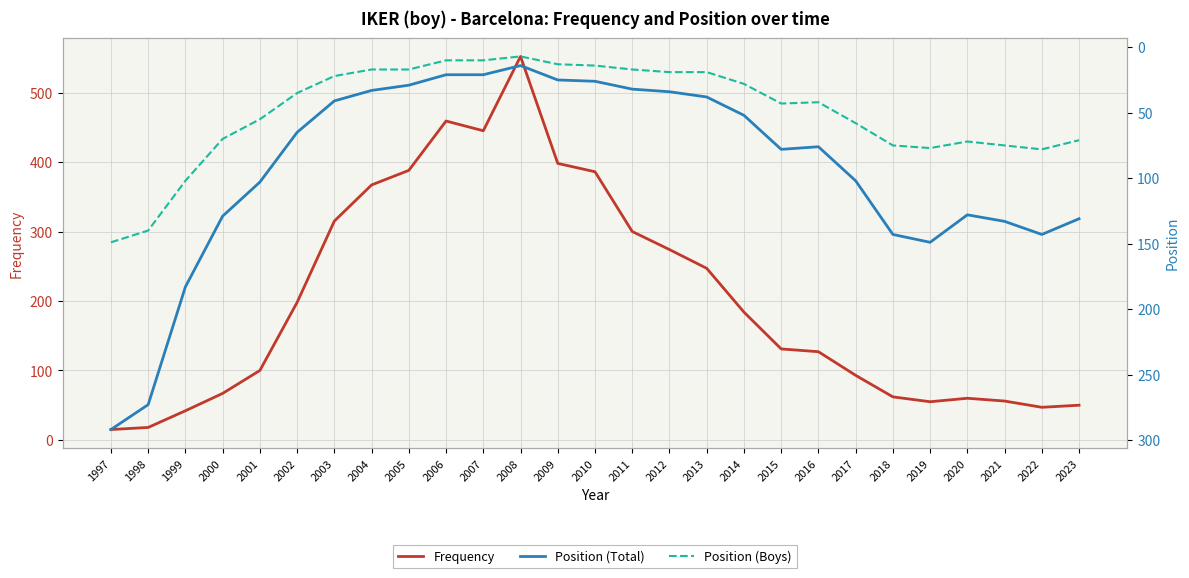

Which series has the largest total across all categories?

Frequency